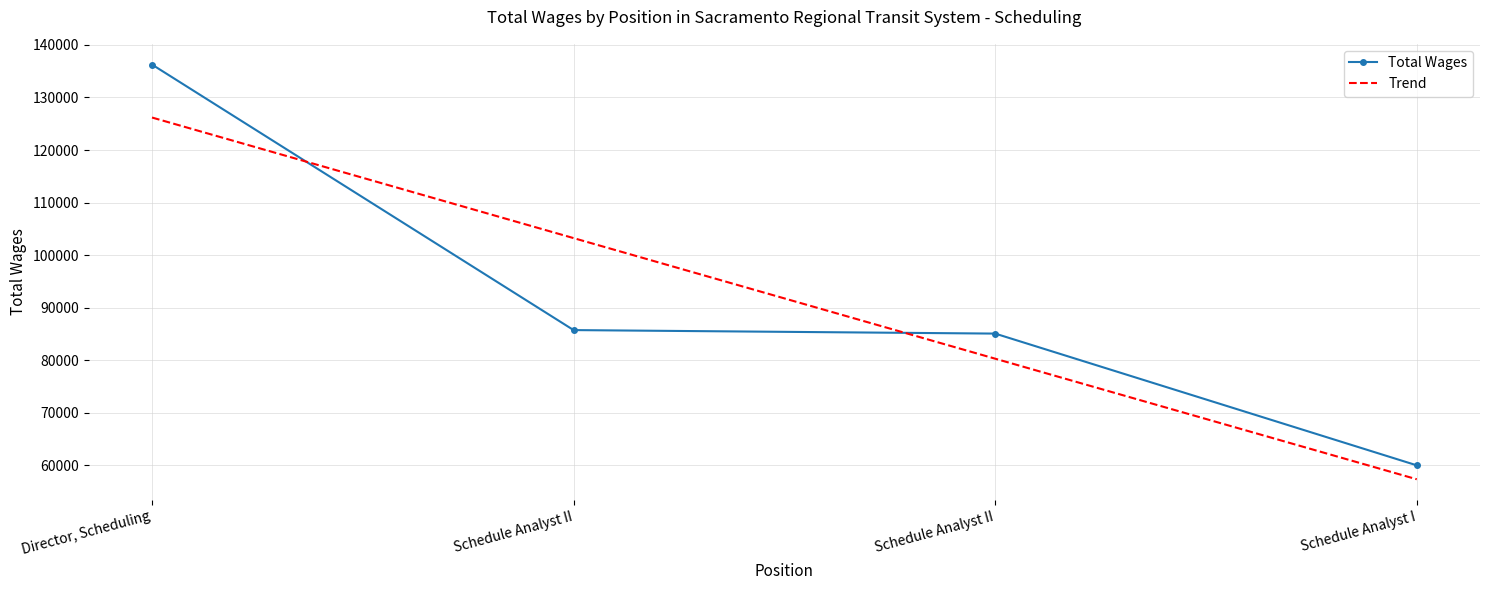

How many values in the Total Wages series are below 85708?

2